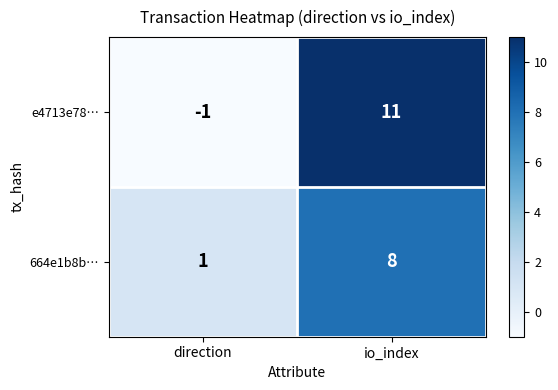

What is the approximate value of e4713e78… at io_index, to the nearest 5?

10